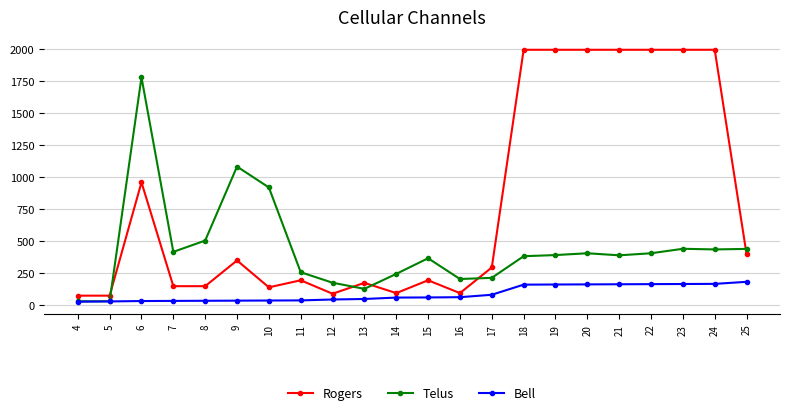

What is the minimum value for Bell?

28